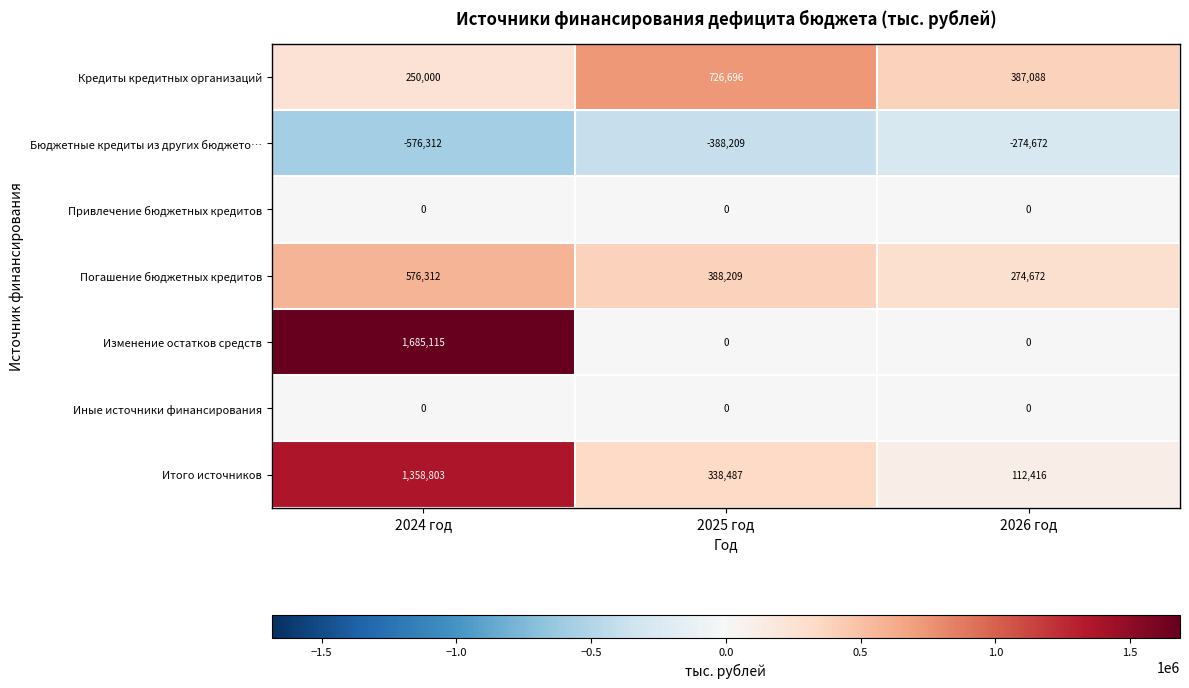

Between 2024 год and 2025 год, which series saw the biggest shift?

Изменение остатков средств